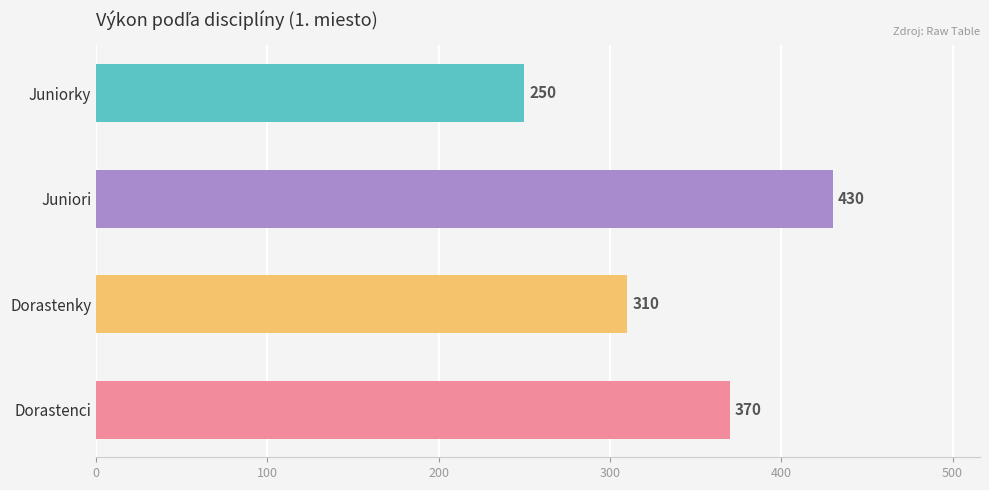

Which has a higher value, Dorastenci or Juniorky?

Dorastenci